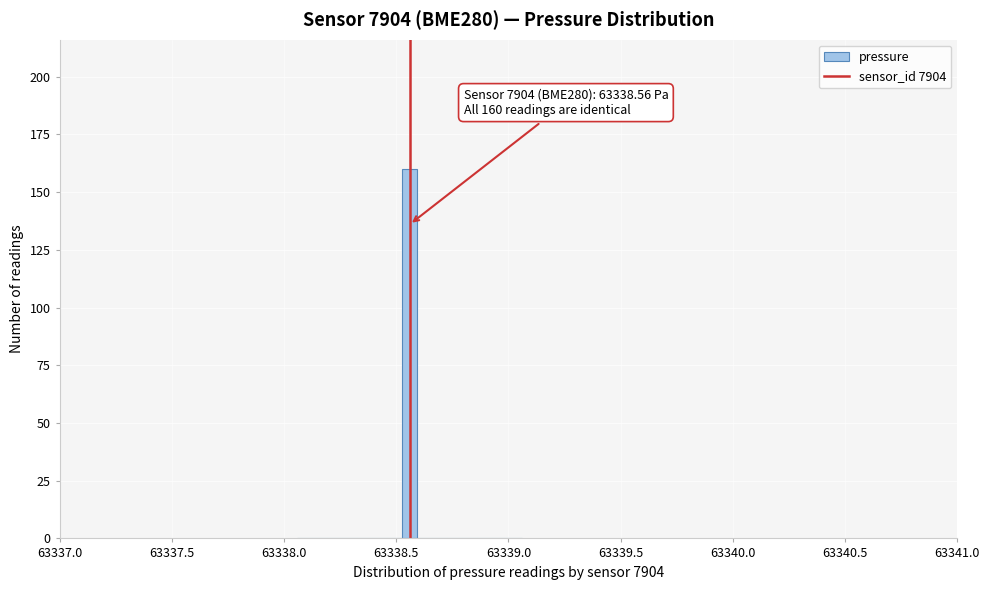

Read against the x-axis, roughly where is the centre of the tallest bar?

63338.55